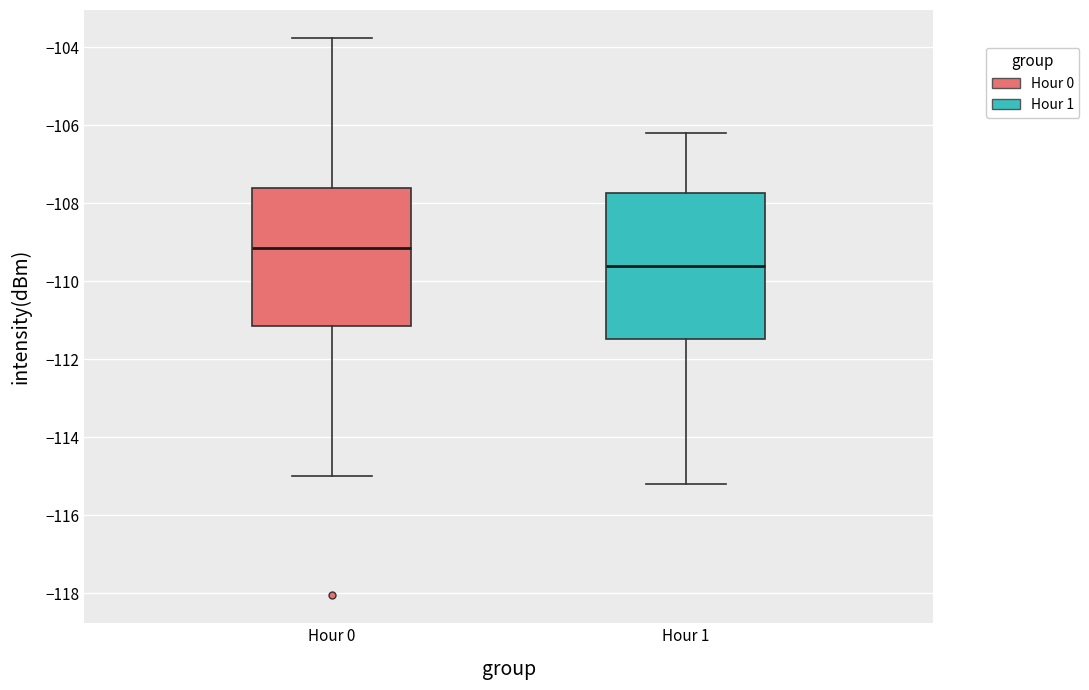

Reading left to right, read every box against the y-axis: the position of its median line, the range the box covers, and the ends of its whiskers. The values are not printed on the chart, so give them approximately, as read against the axis.

Hour 0: median -109.2, box -111.2 to -107.6, whiskers -115.0 to -103.8
Hour 1: median -109.6, box -111.4 to -107.8, whiskers -115.2 to -106.2